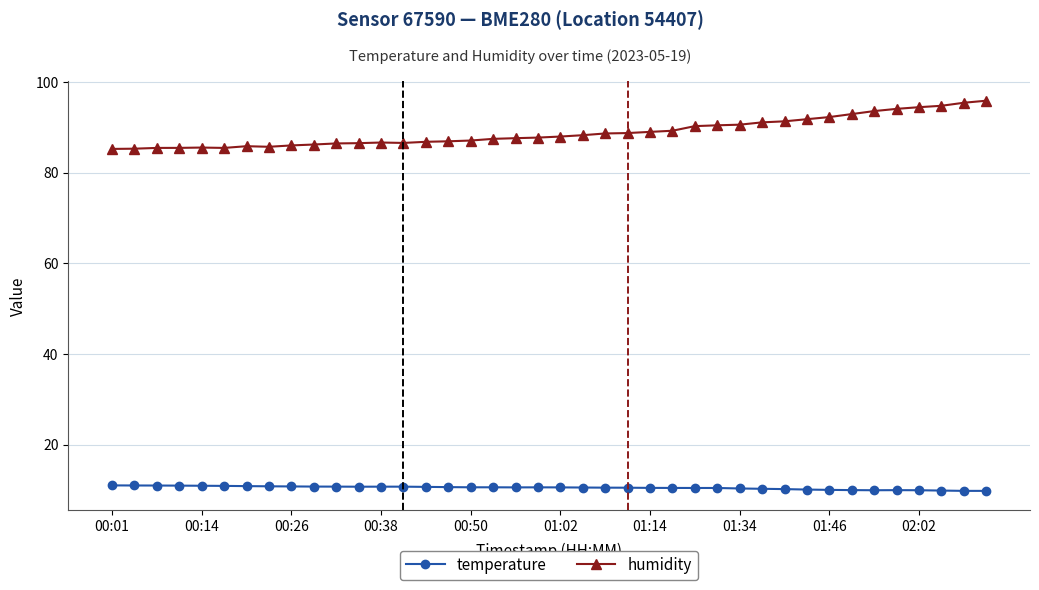

Is this an area chart (filled region under the line)?

No